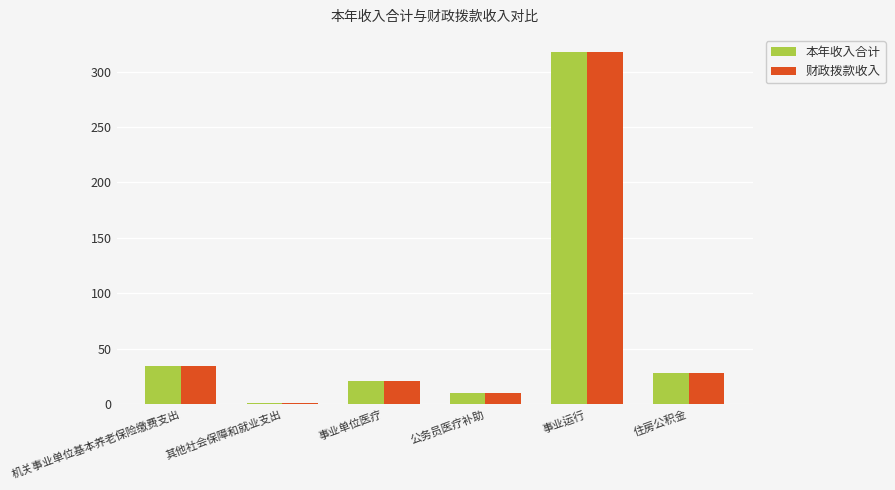

Rank the categories by 本年收入合计 value from lowest to highest.

其他社会保障和就业支出, 公务员医疗补助, 事业单位医疗, 住房公积金, 机关事业单位基本养老保险缴费支出, 事业运行